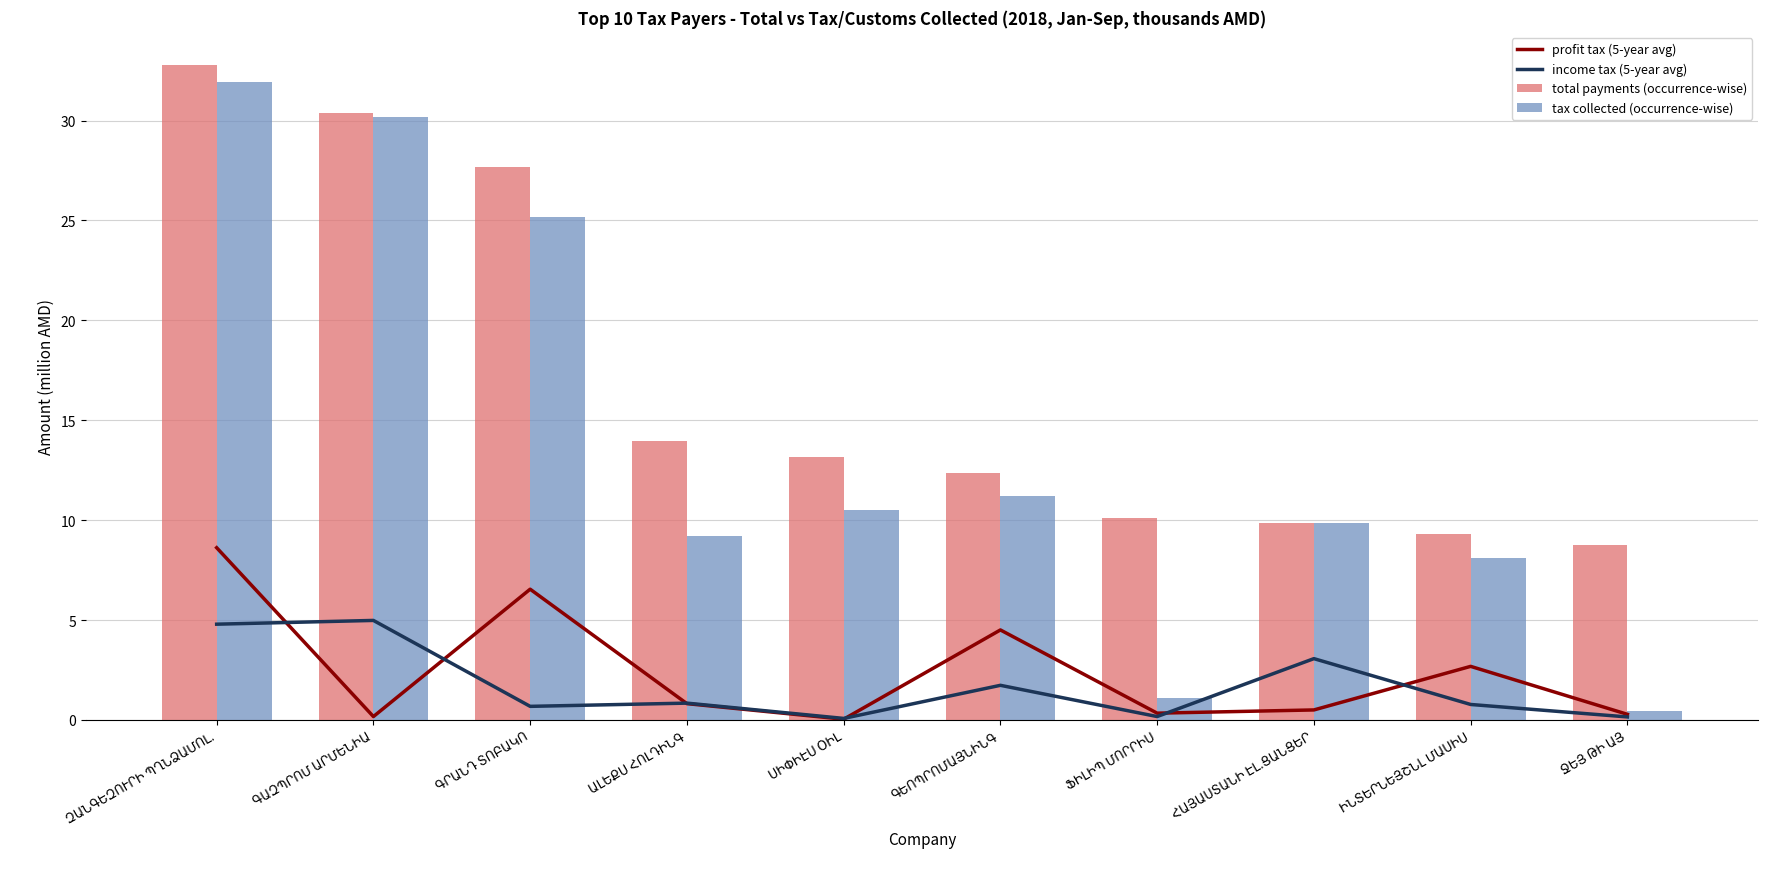

What is the approximate value of tax collected (occurrence-wise) at ԳԵՈՊՐՈՄԱՅՆԻՆԳ?

11.2